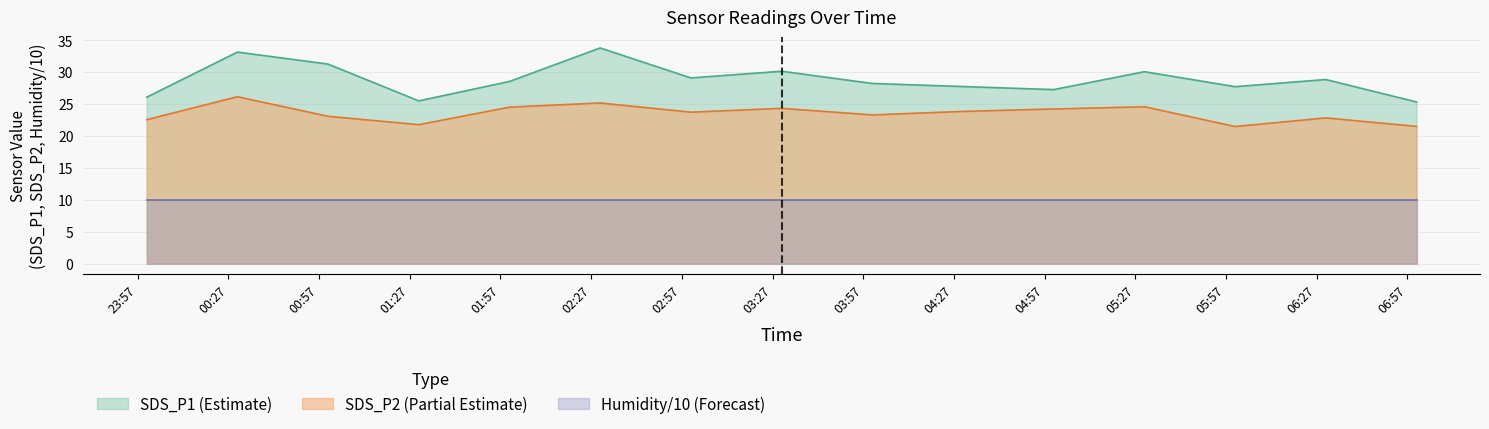

What is the maximum value for Humidity/10 (Forecast)?

10.0